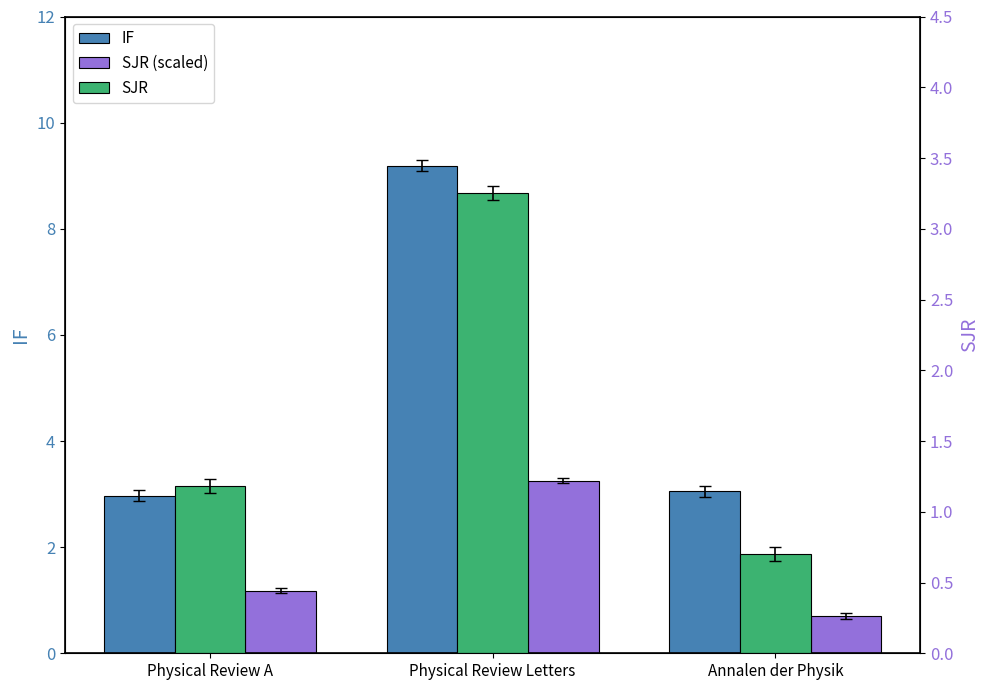

True or false: SJR (scaled) has a value of 3.2 at Physical Review Letters.

True